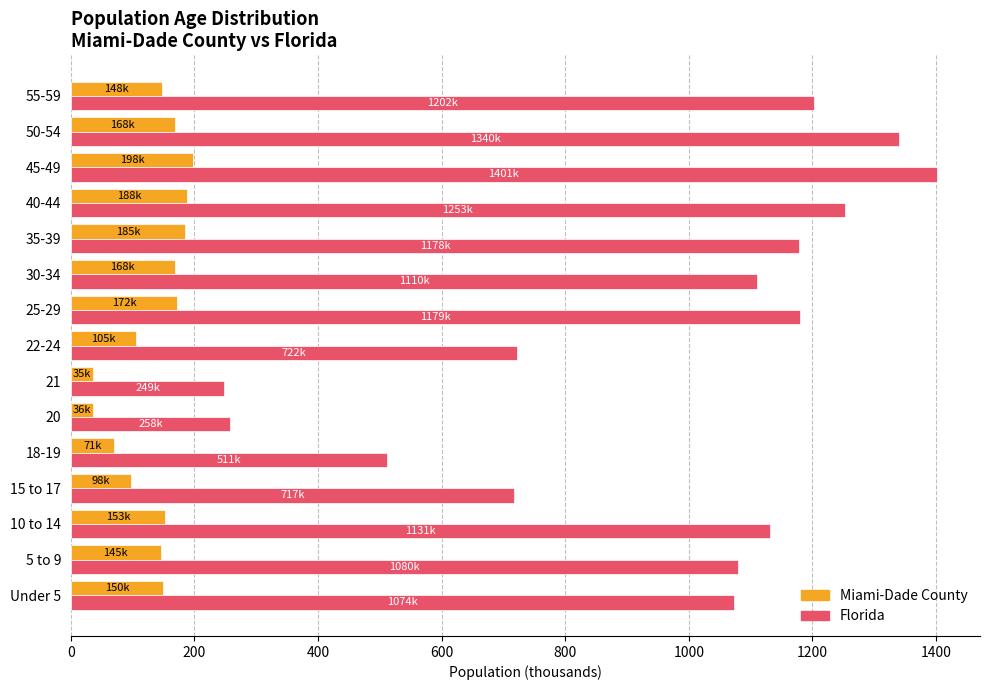

Which series has the largest range (max minus min)?

Florida